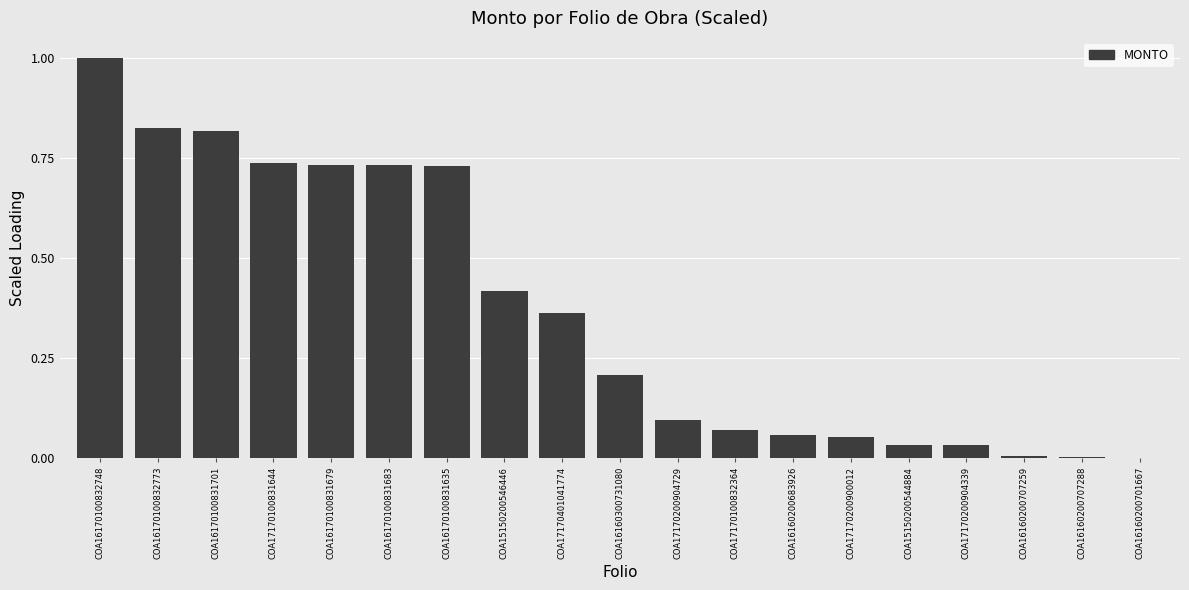

Between COA16160300731080 and COA16170100832773, which is larger?

COA16170100832773